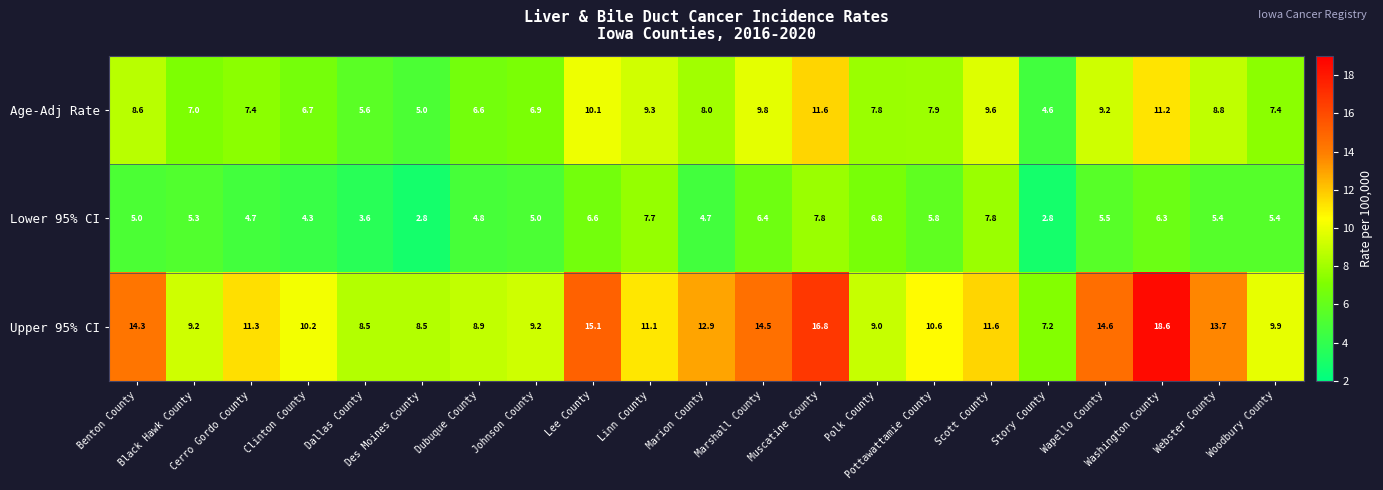

What is the sum of all Upper 95% CI values?

245.7